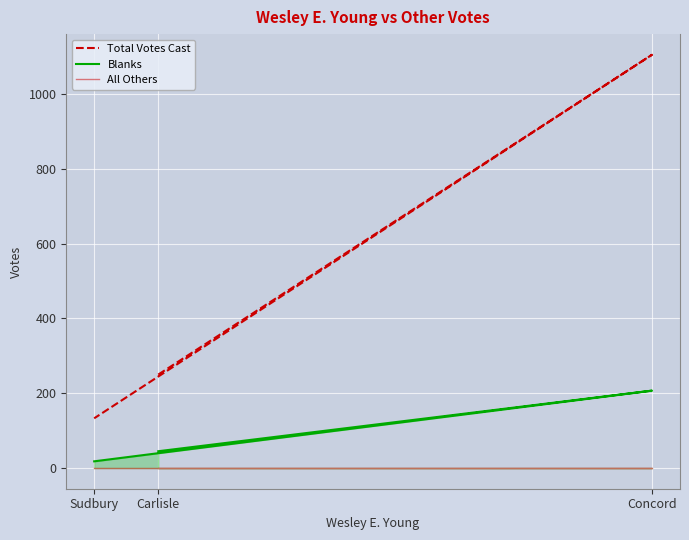

What is the sum of the Total Votes Cast values at Concord and Carlisle?

1355